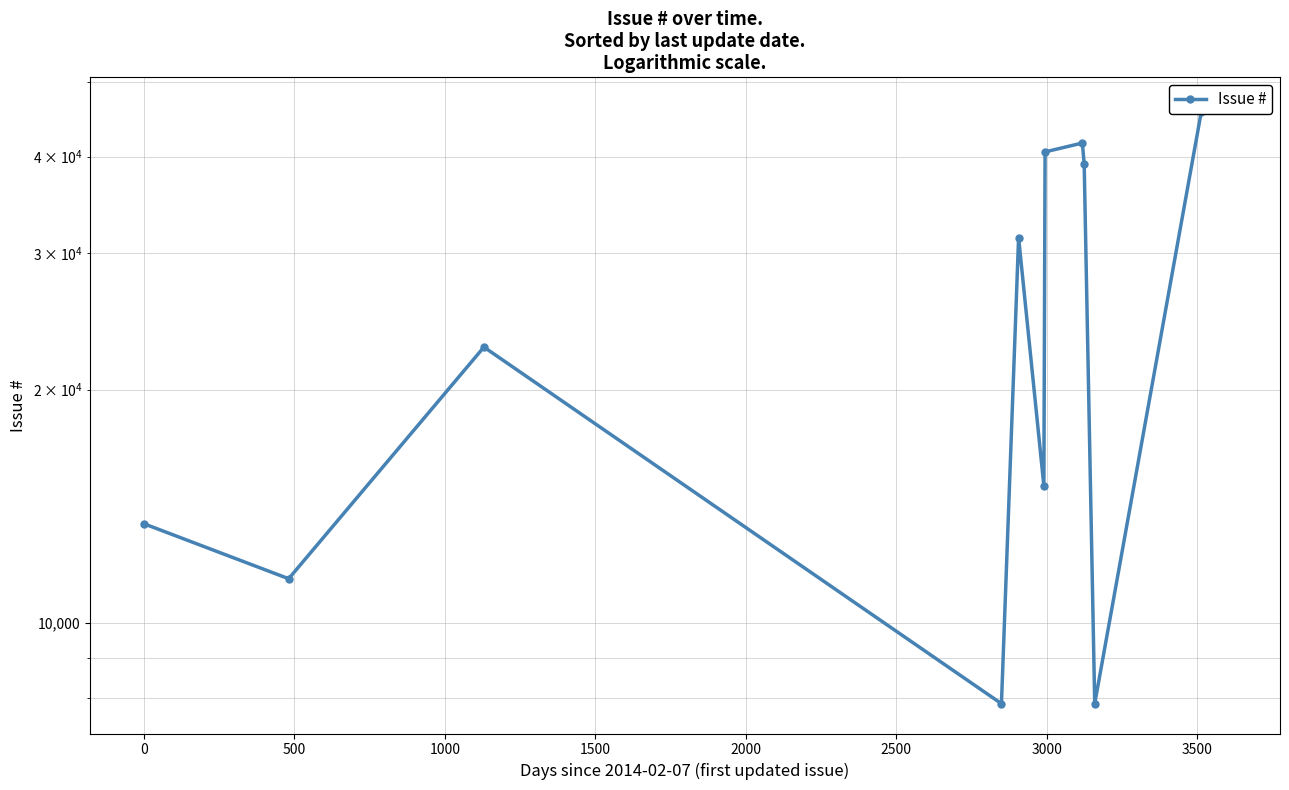

Reading left to right, list all the values displayed in this chart.

13421	11397	22700	7859	31431	15026	40567	41653	39098	7860	45659	46341